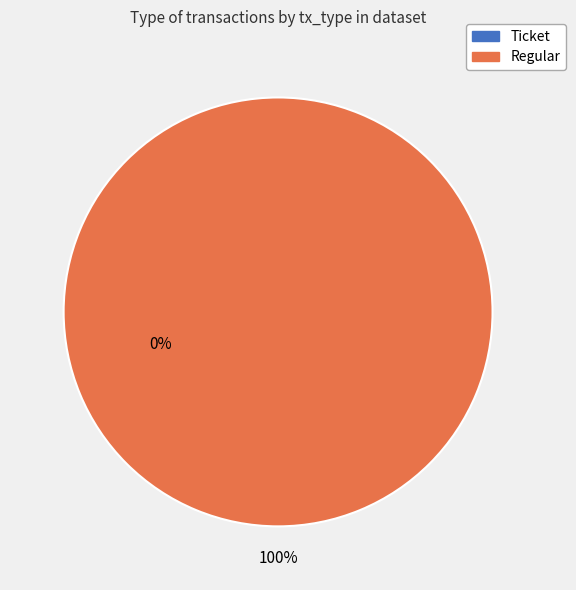

Combined, what portion of the pie is Regular (io_index=19) and Ticket (io_index=0)?

100.0%